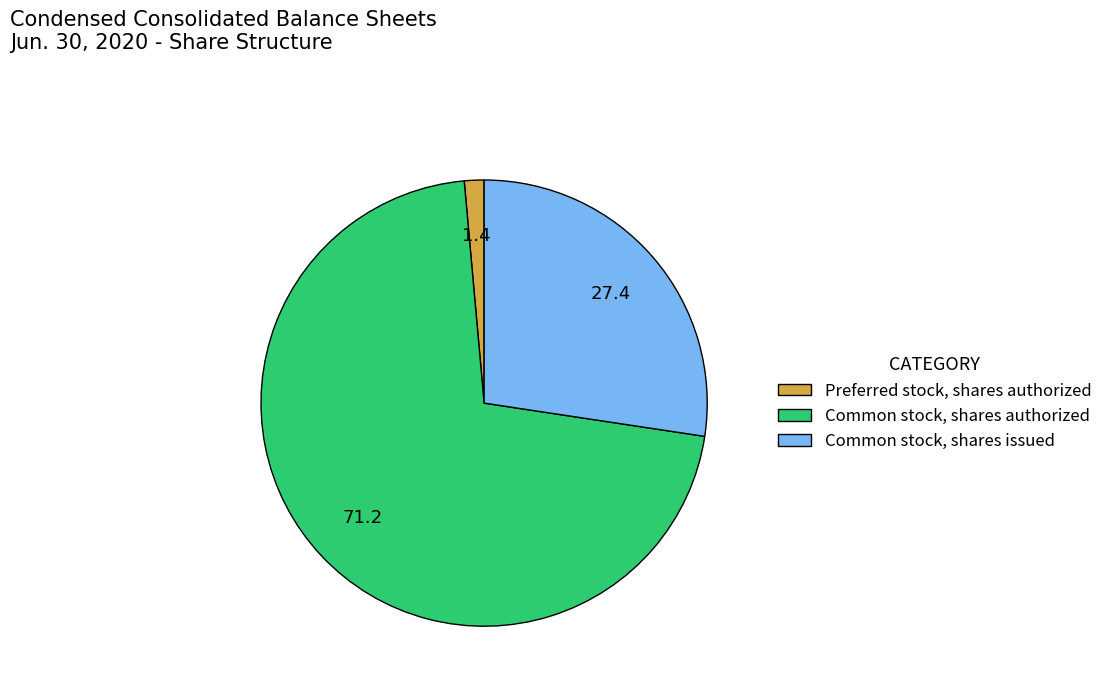

The Preferred stock, shares authorized slice represents 1% of the pie. True or false?

True